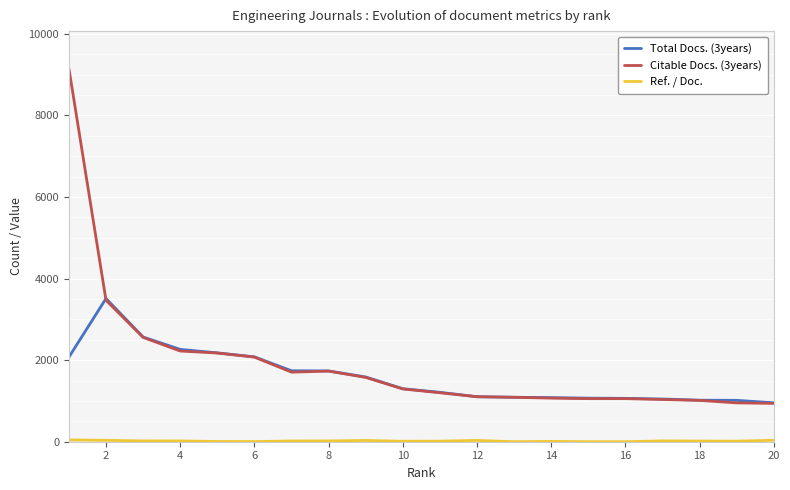

What is the minimum value for Citable Docs. (3years)?

940